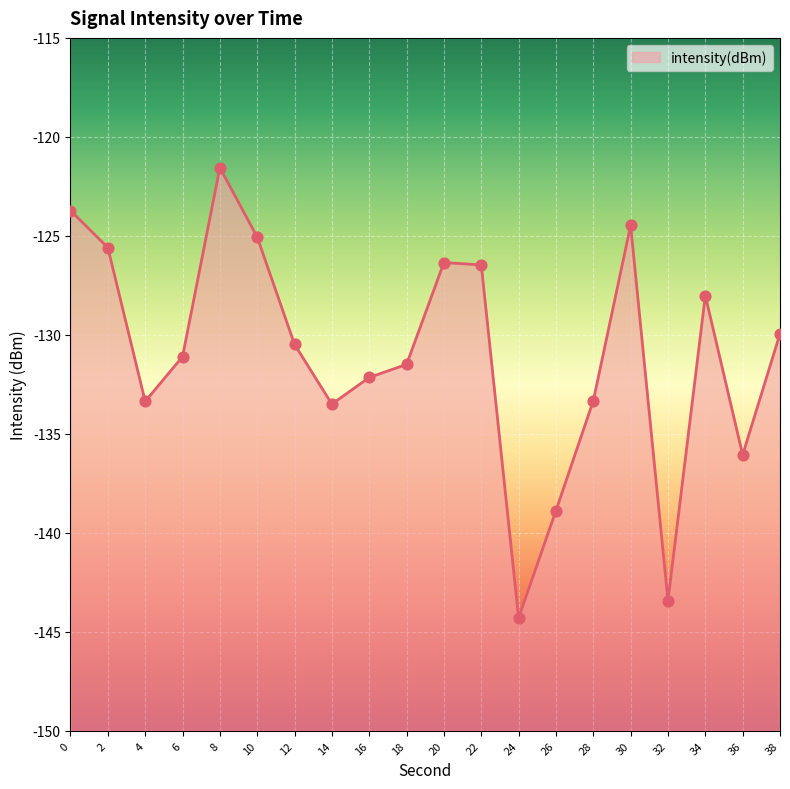

Which has a higher value, 10 or 14?

10